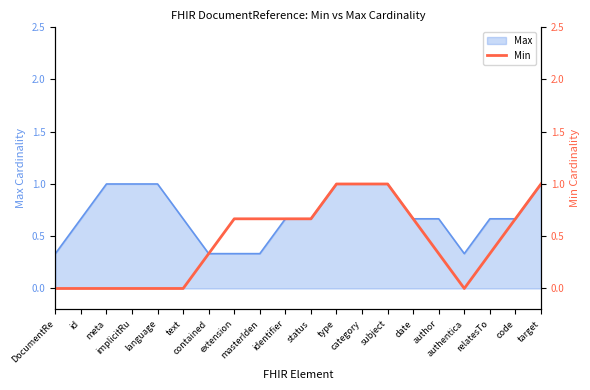

Is it true that the value at meta is -0.5?

False